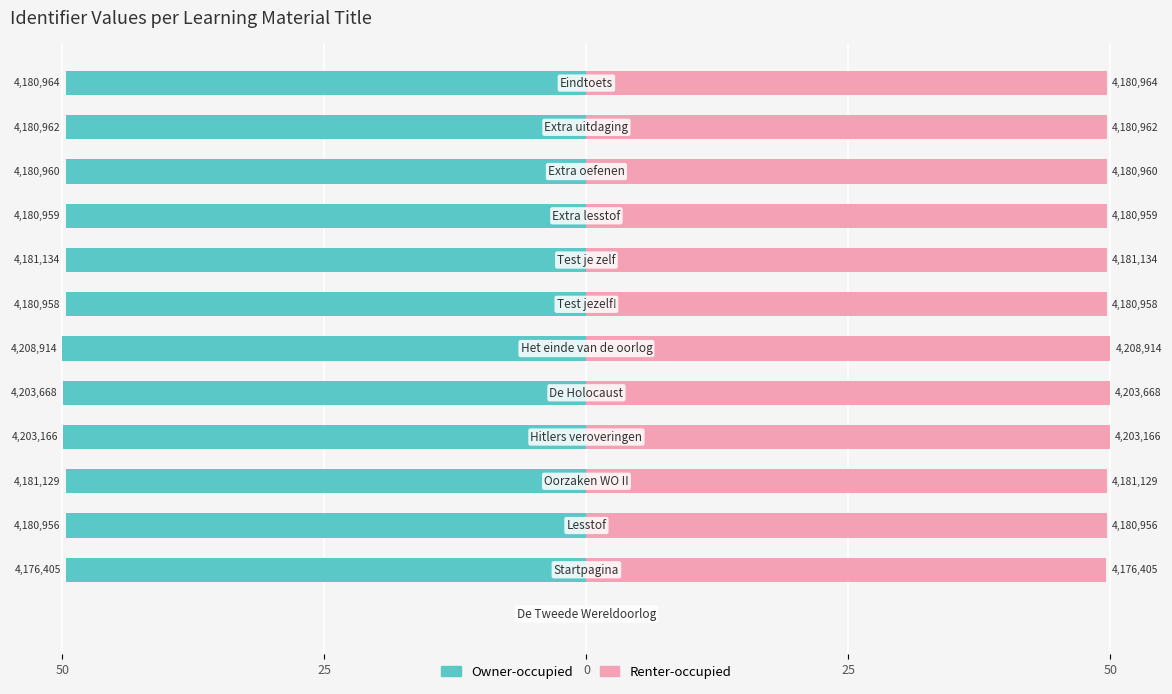

How many bars are there in each group?

2